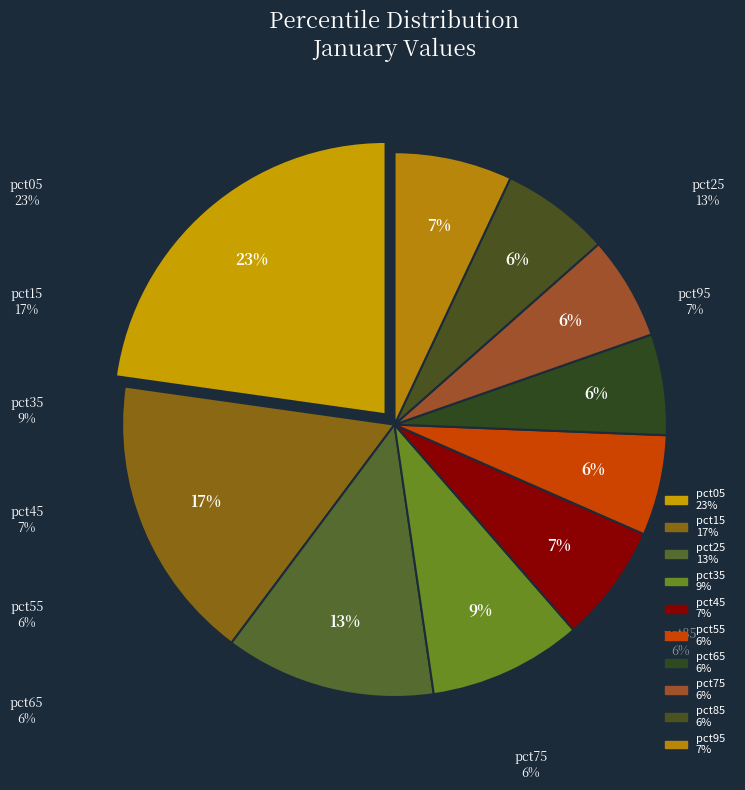

To the nearest percent, what portion does pct65 represent?

6%